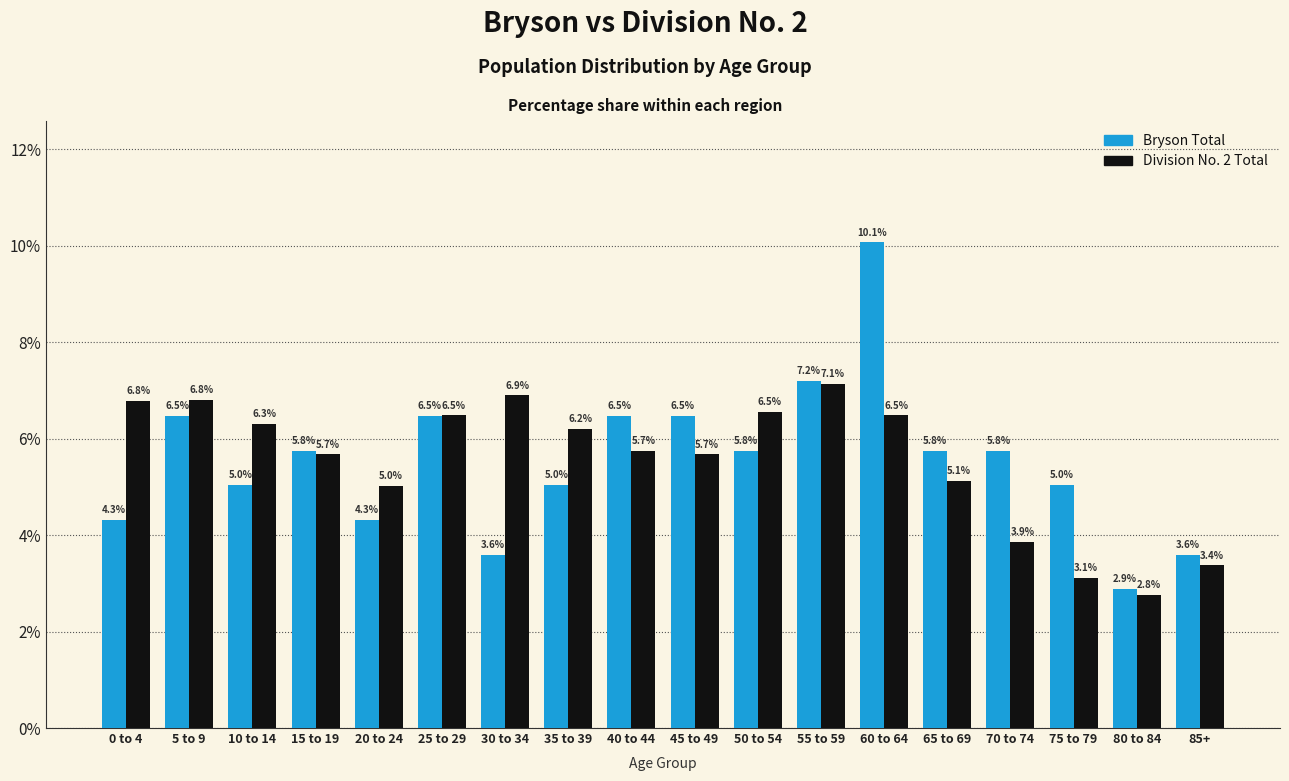

At how many categories does at least one series exceed 6?

11